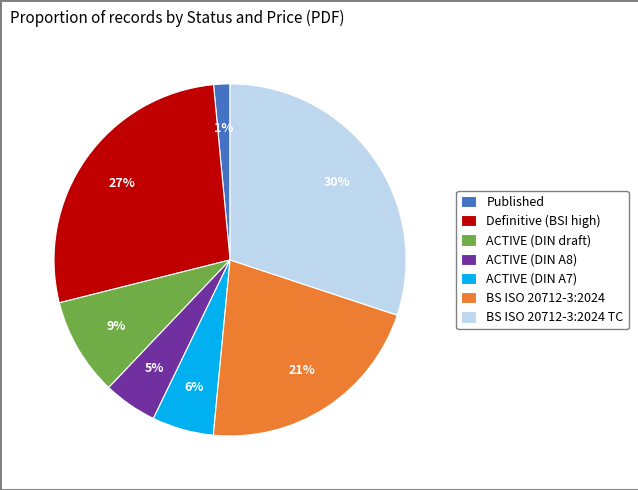

Is ACTIVE (DIN A8) the majority of the pie?

No